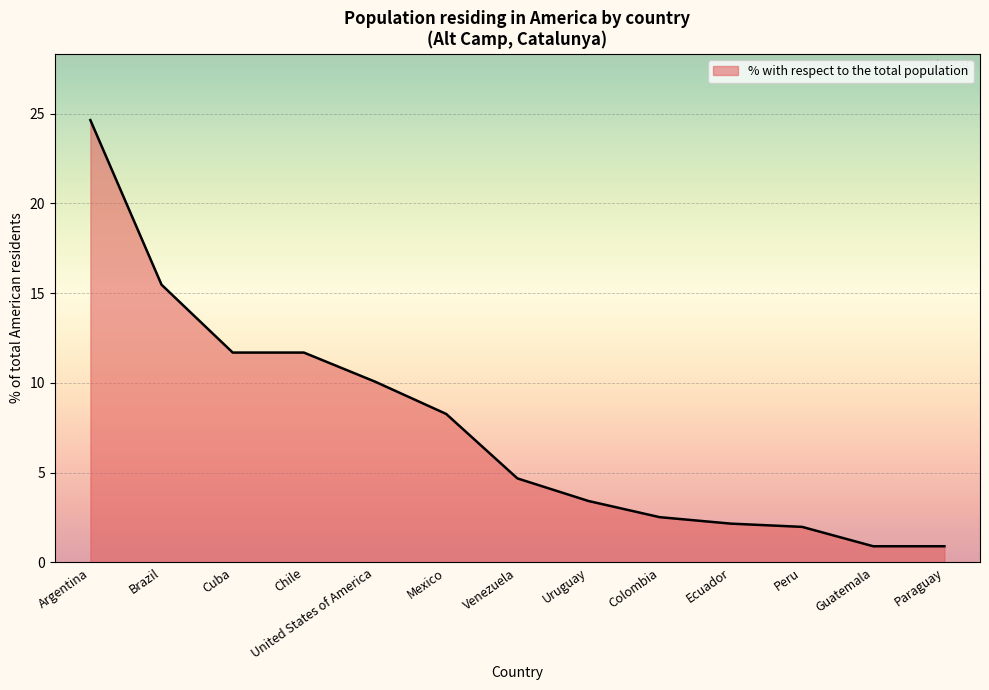

How many distinct data groups are displayed?

1